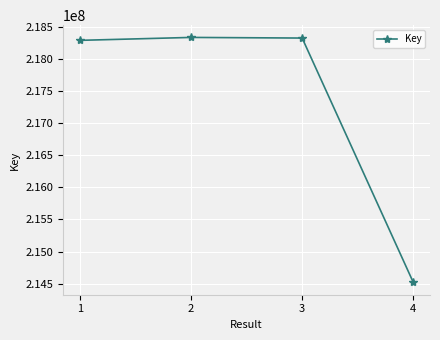

Is it true that the value at 1 is 218290145?

True